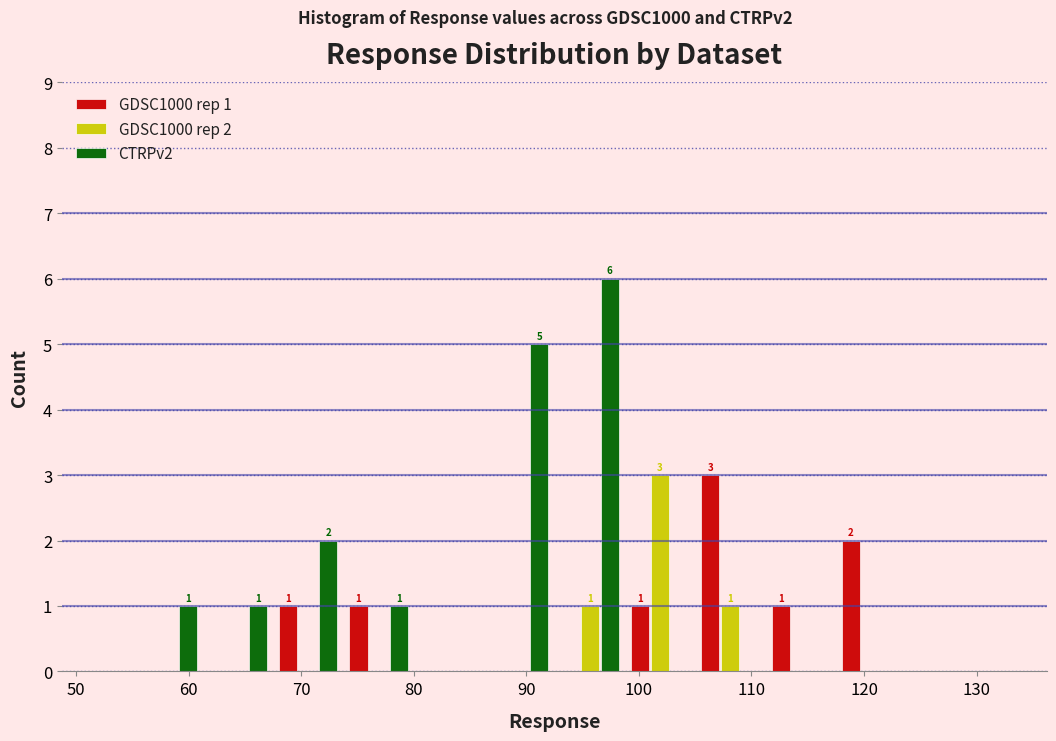

In the CTRPv2 series, which range on the x-axis has the tallest bar?

93 to 99